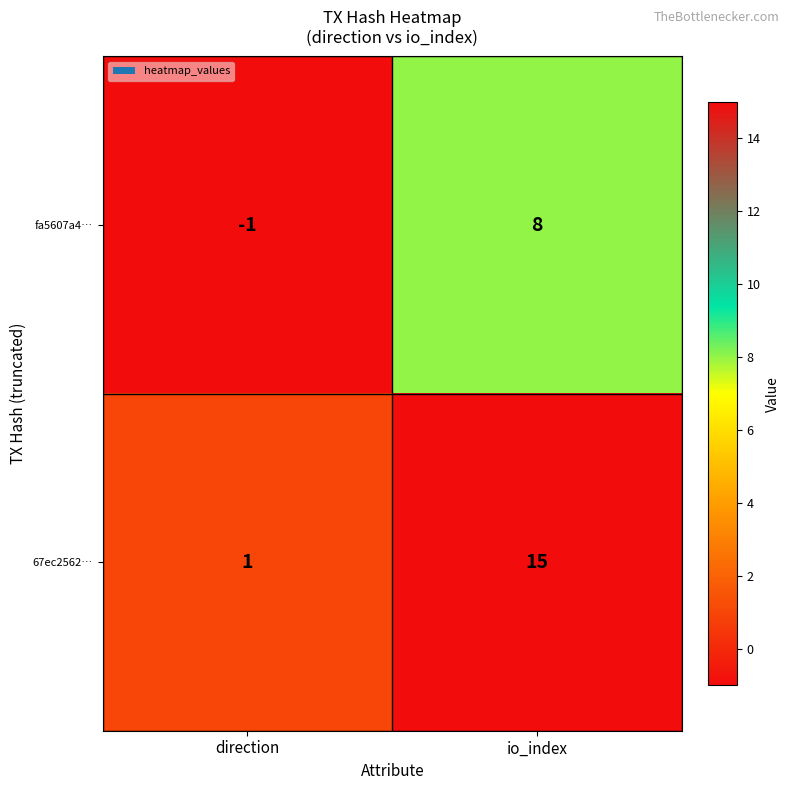

At which category is the sum across all series the highest?

io_index